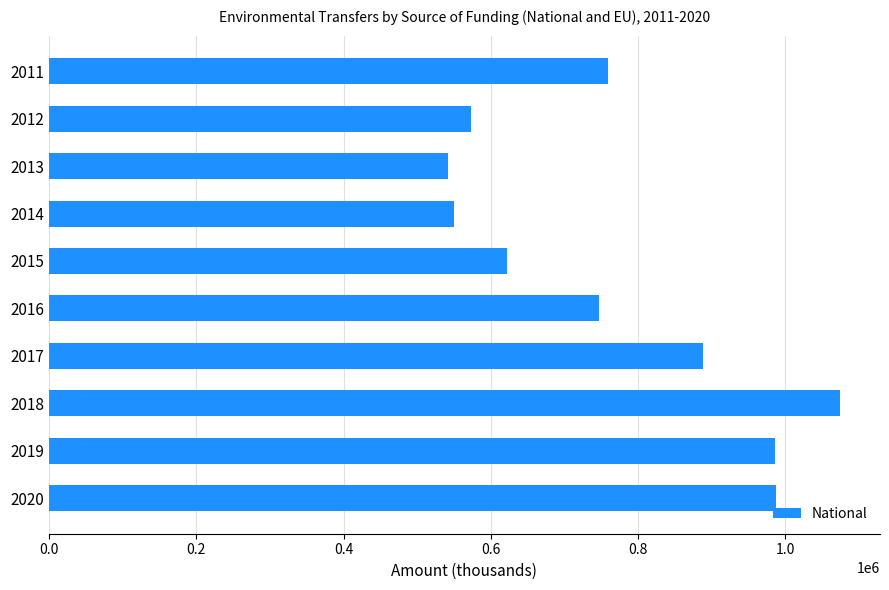

What is the average value?

772898.1